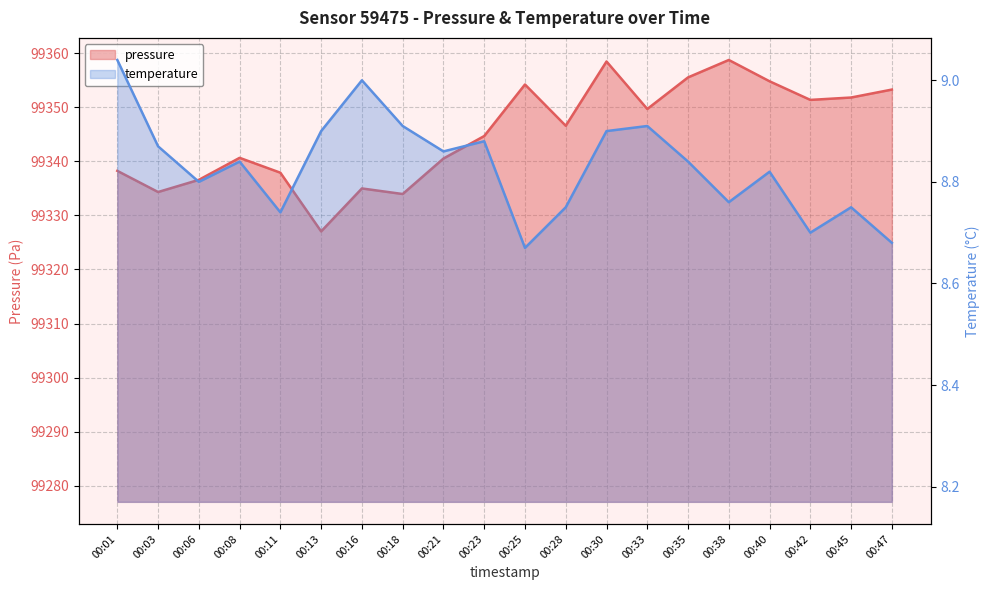

Reading left to right, extract all data points from this chart.

pressure: 99338.2	99334.3	99336.6	99340.6	99337.9	99327.0	99335.0	99333.9	99340.5	99344.7	99354.2	99346.6	99358.4	99349.7	99355.5	99358.7	99354.8	99351.3	99351.8	99353.2
temperature: 9.0	8.9	8.8	8.8	8.7	8.9	9.0	8.9	8.9	8.9	8.7	8.8	8.9	8.9	8.8	8.8	8.8	8.7	8.8	8.7